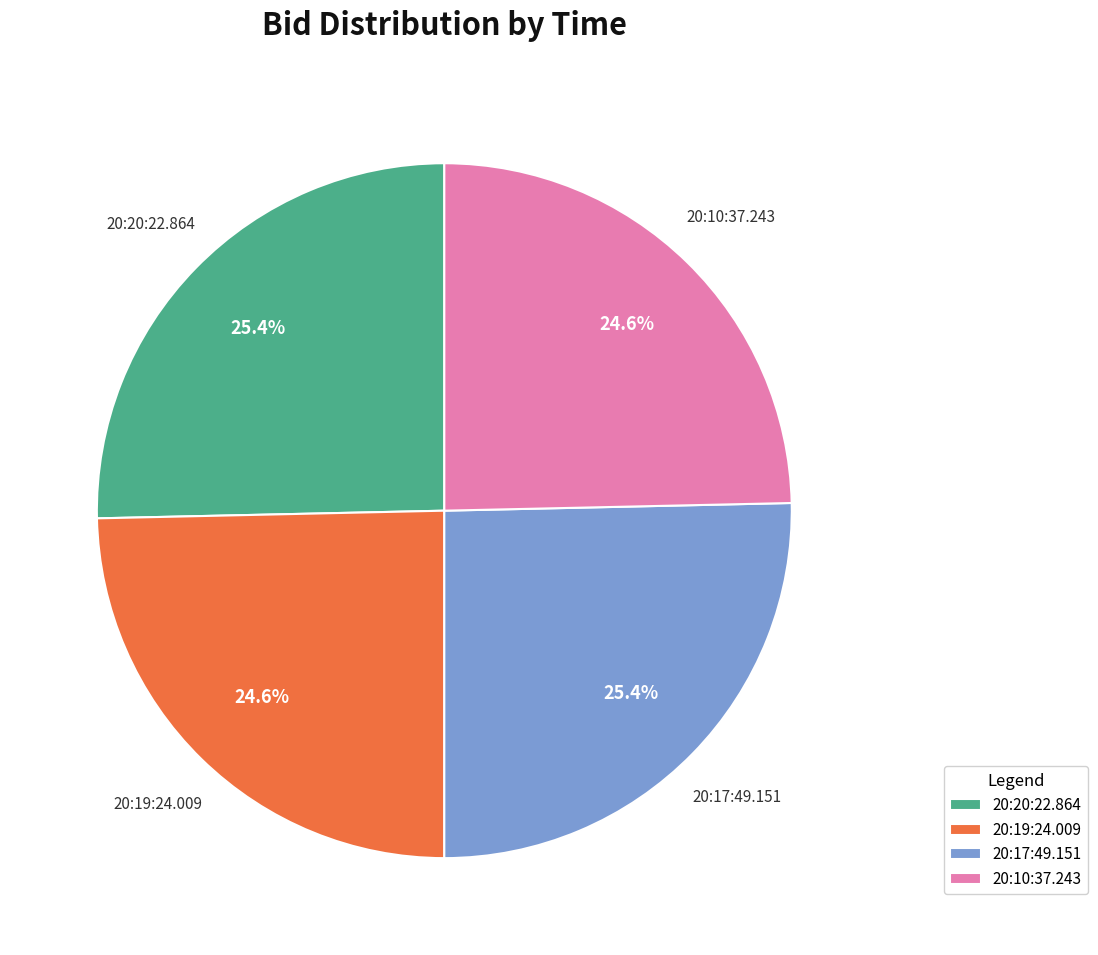

To the nearest percent, what is the combined percentage of 20:10:37.243 and 20:17:49.151?

50%